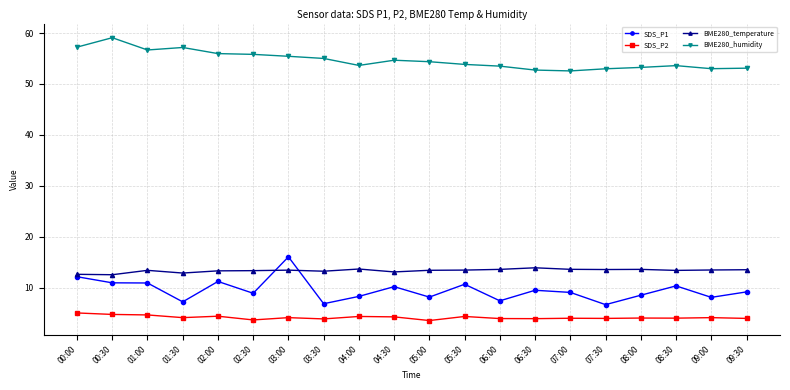

Which series has the largest total across all categories?

BME280_humidity